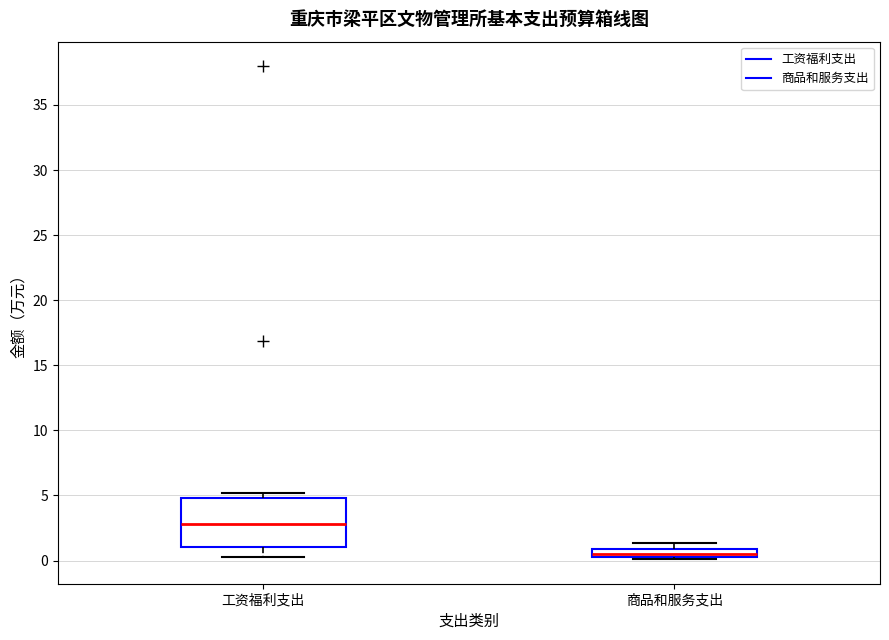

Which box's median line is the lowest?

商品和服务支出